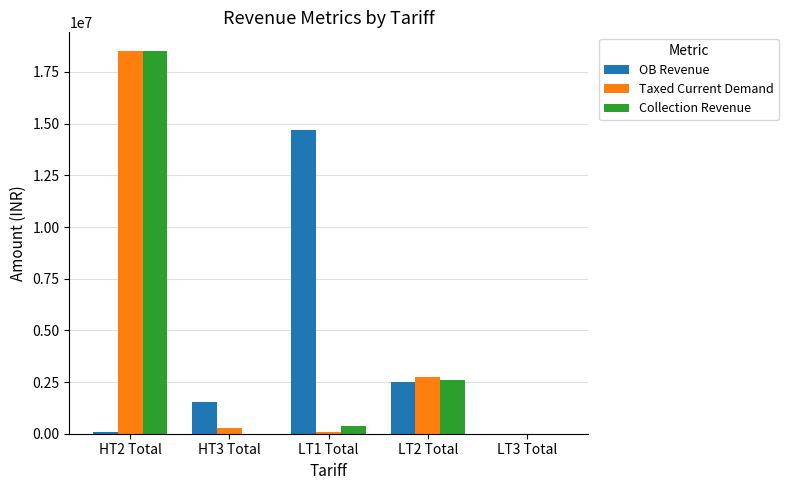

At which label is Taxed Current Demand closest to 9247534?

LT2 Total